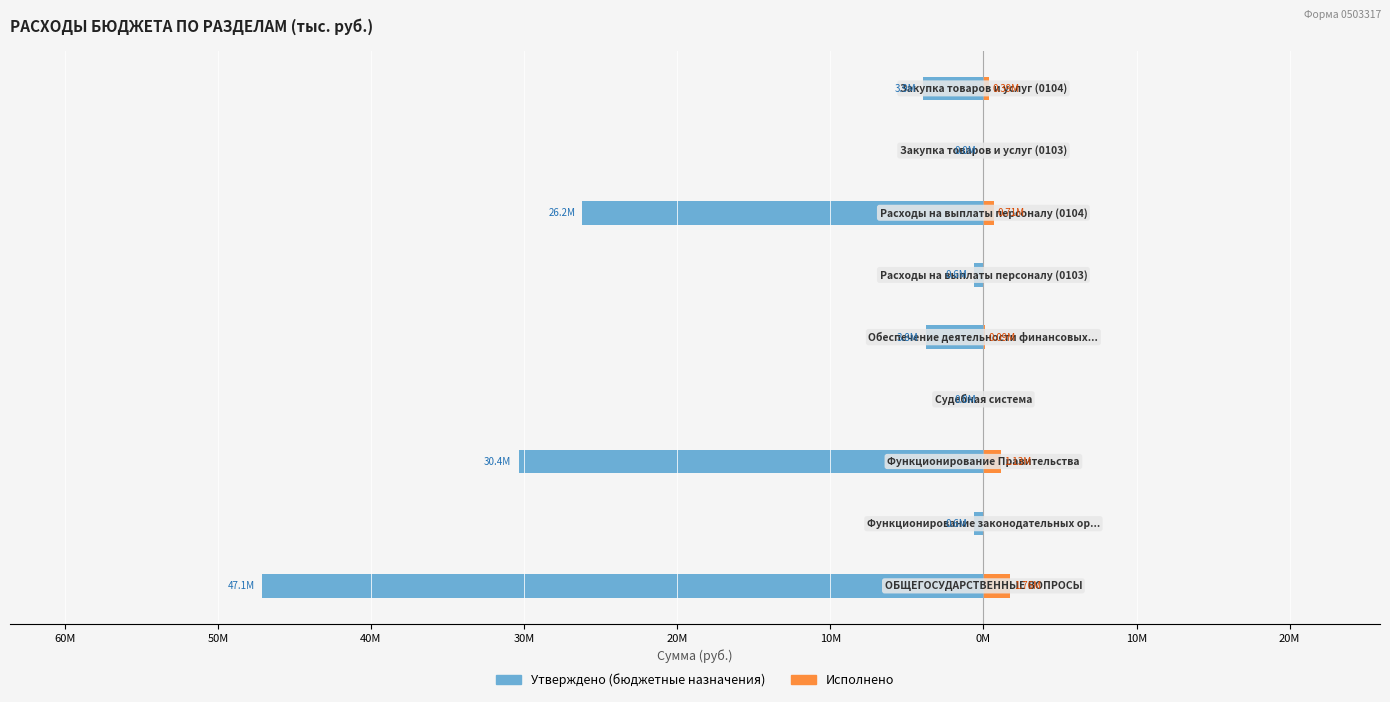

How many values in the Утверждено (бюджетные назначения) series are below -3772700?

4